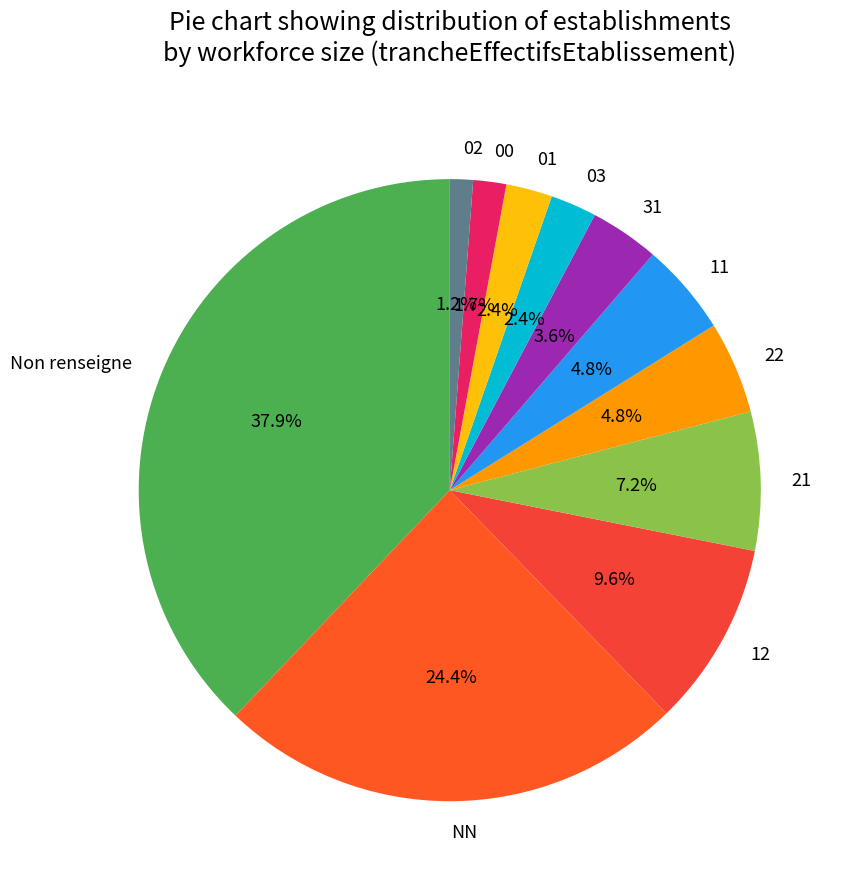

What is the largest slice in the pie chart?

Non renseigne